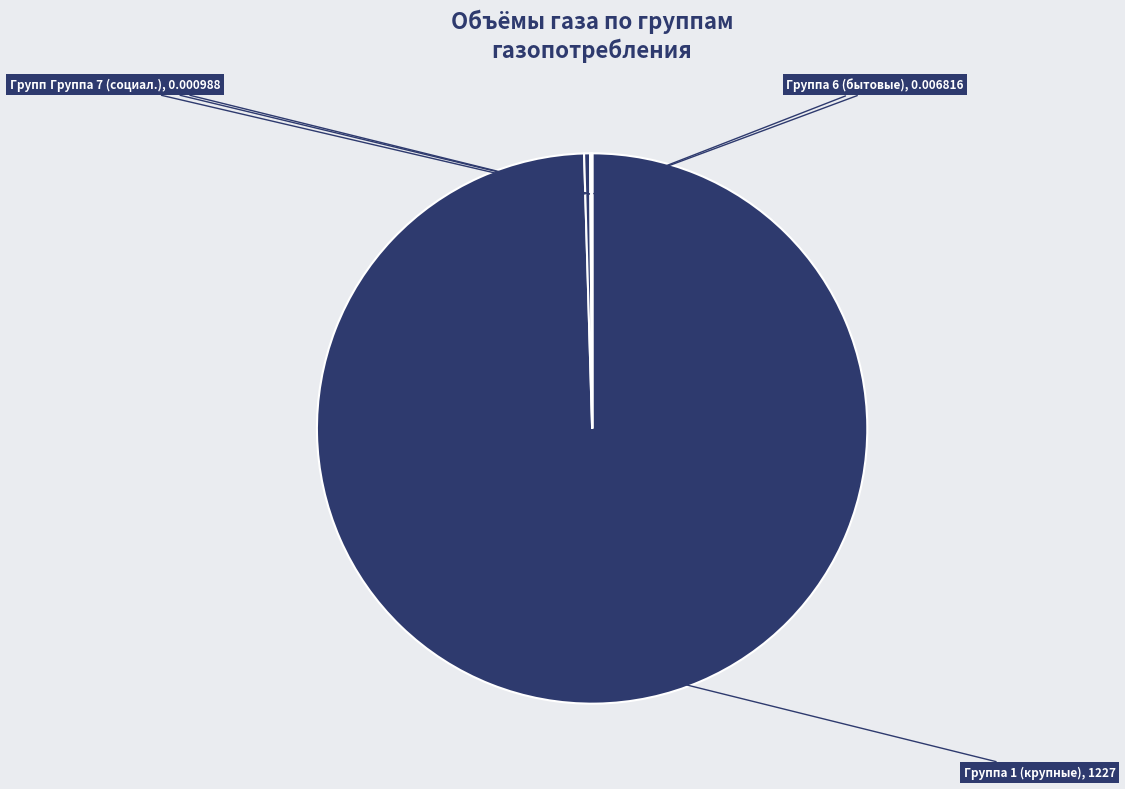

What is the largest slice in the pie chart?

1